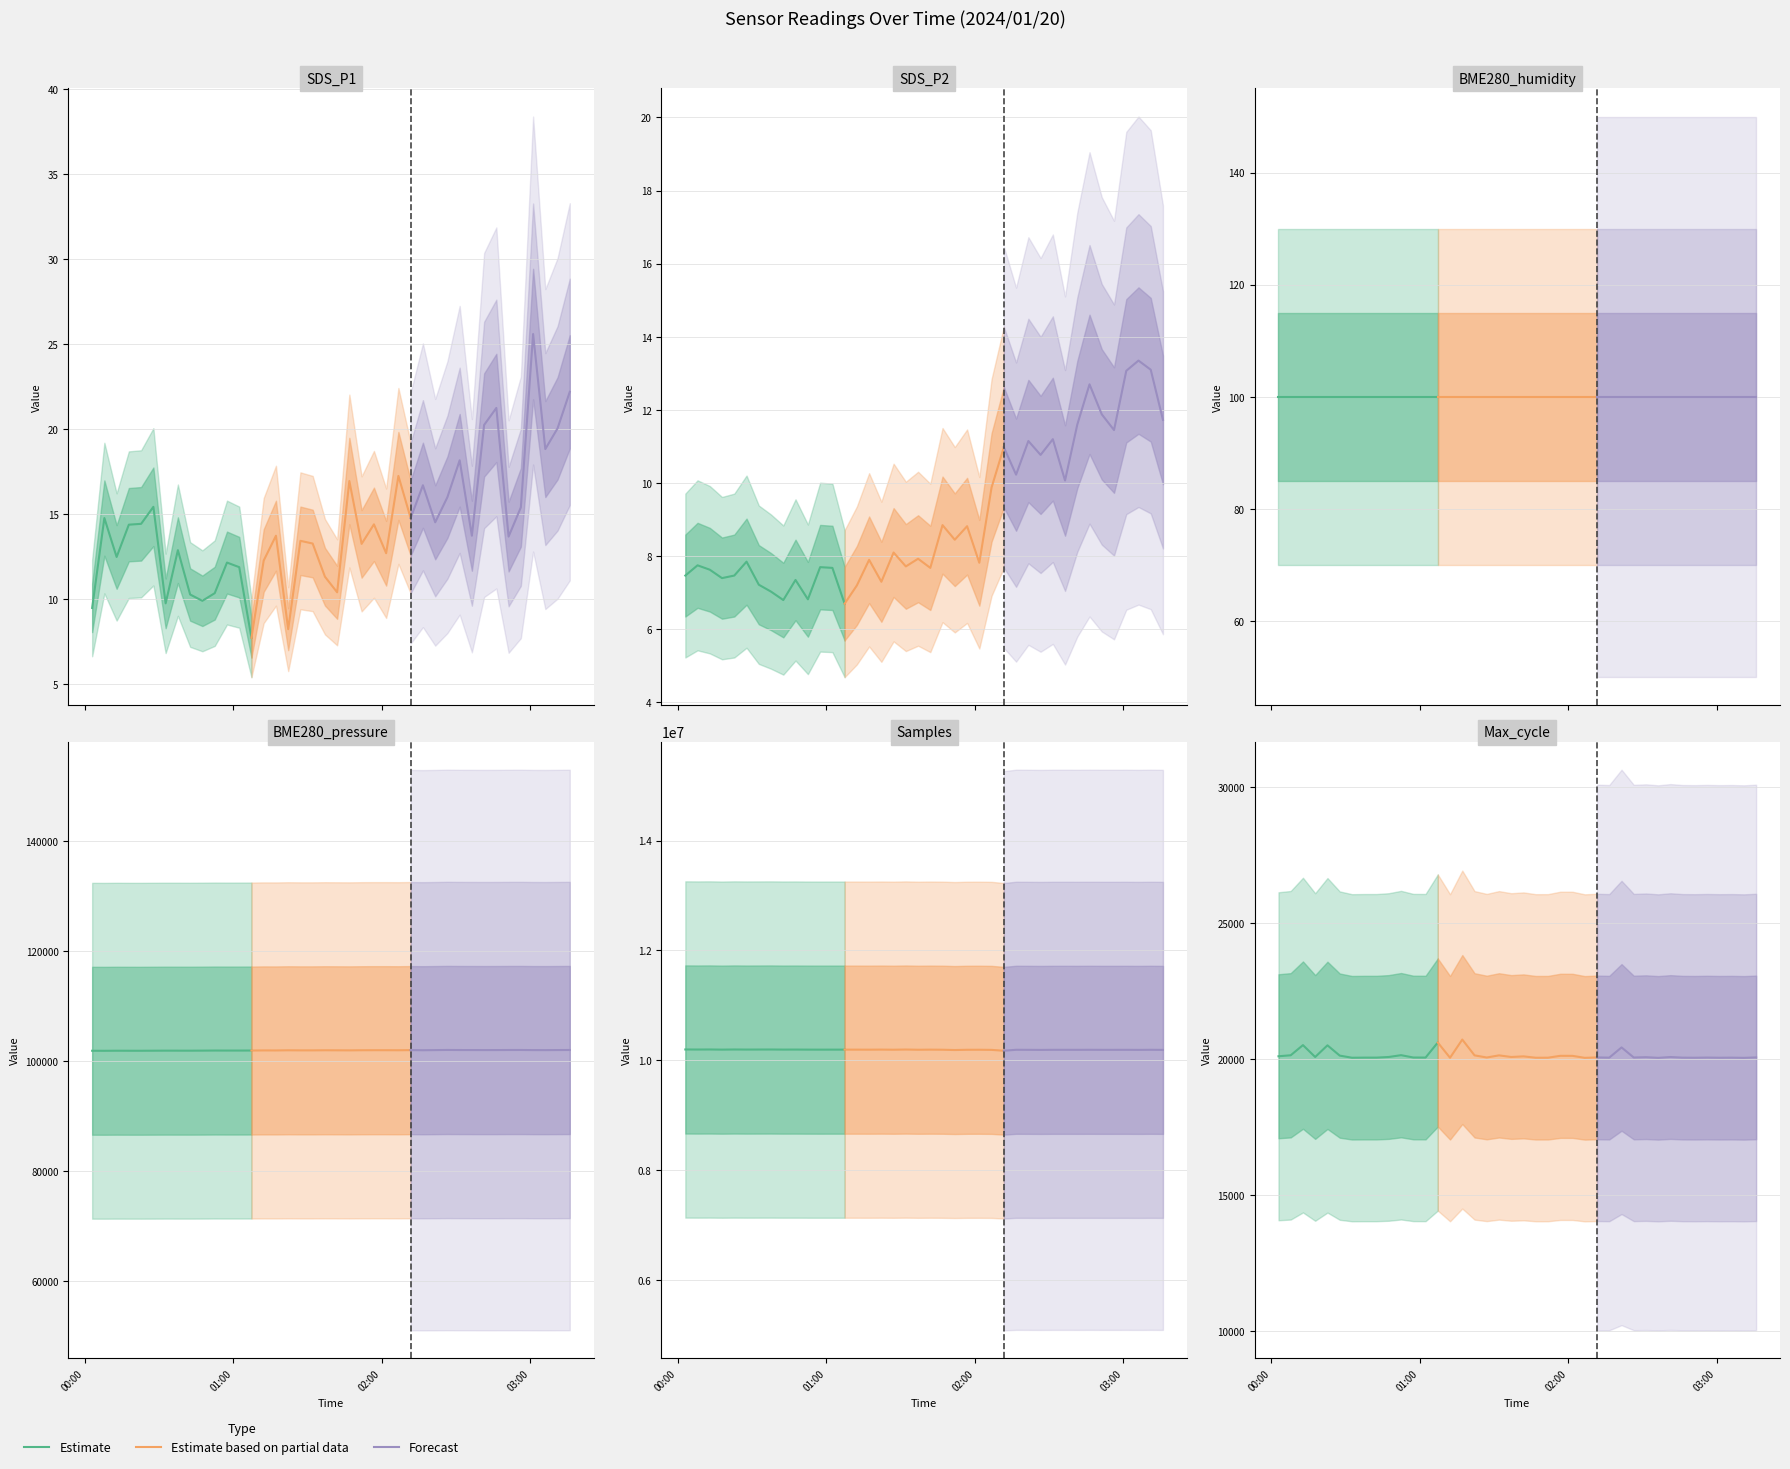

What is the value of the Estimate based on partial data point at the 2nd from the left?

20045